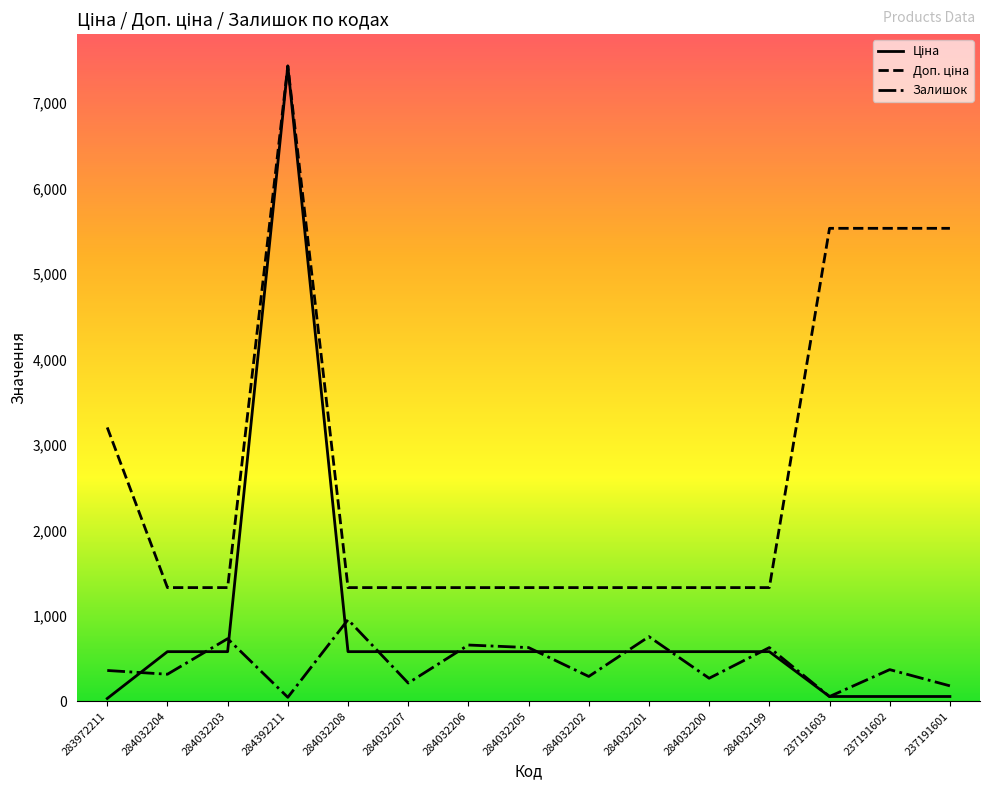

Which category has the highest value across all series?

284392211